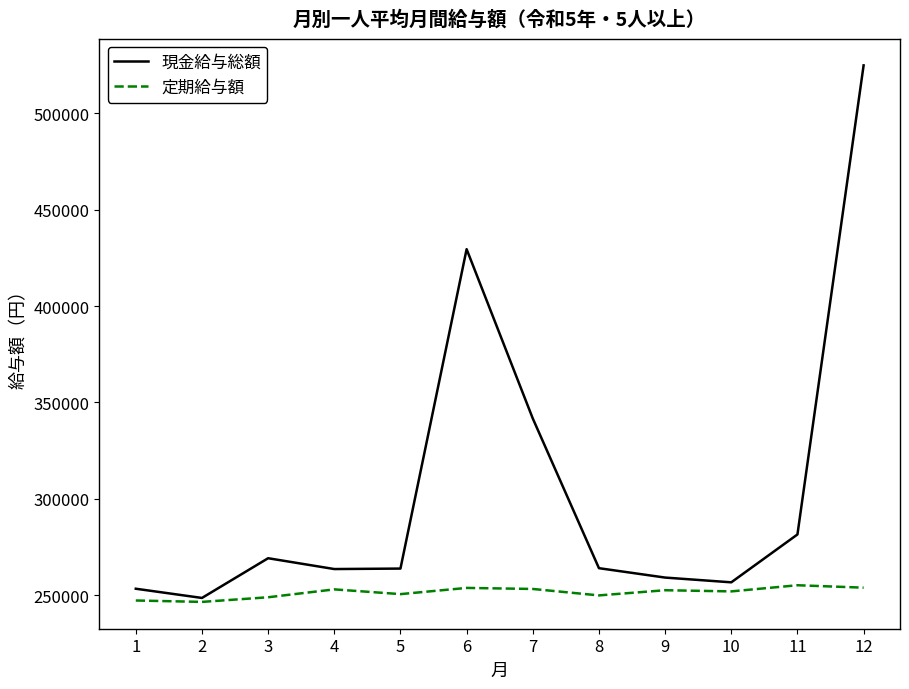

At which label does 現金給与総額 reach its minimum?

2